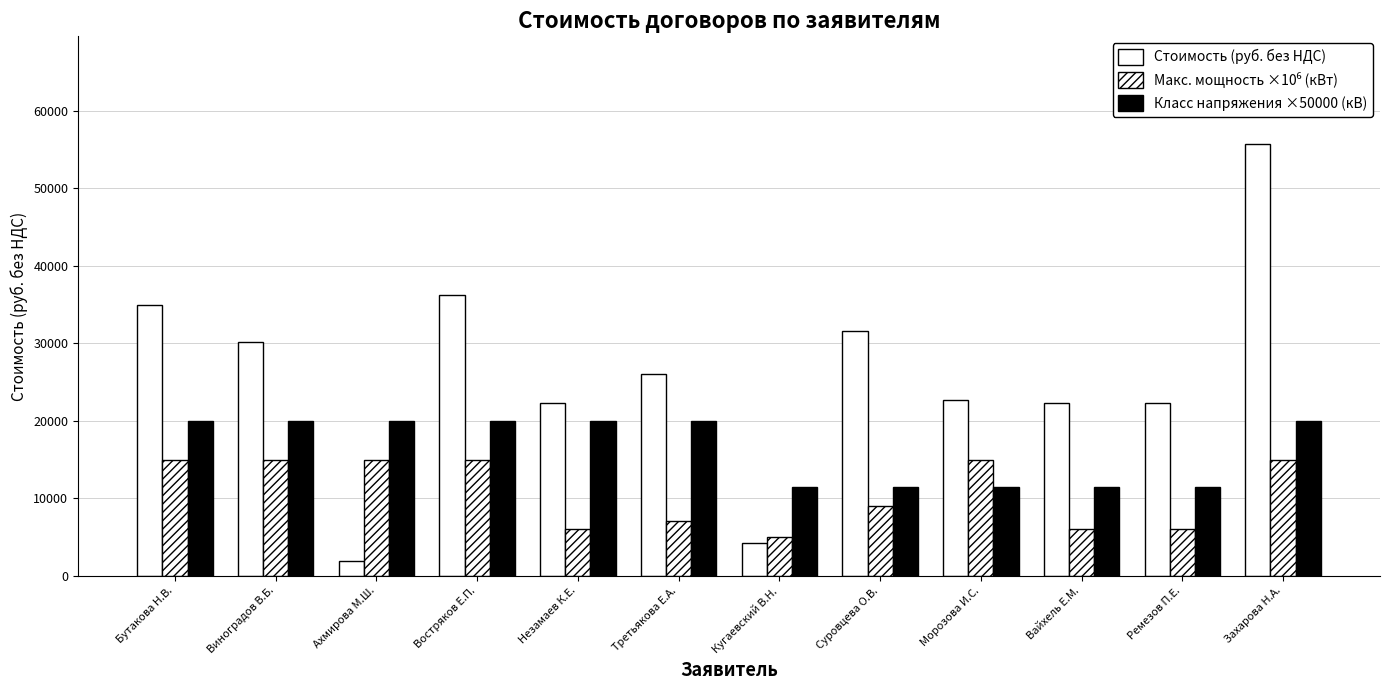

What is the spread (max minus min) of values at Ахмирова М.Ш.?

18143.2